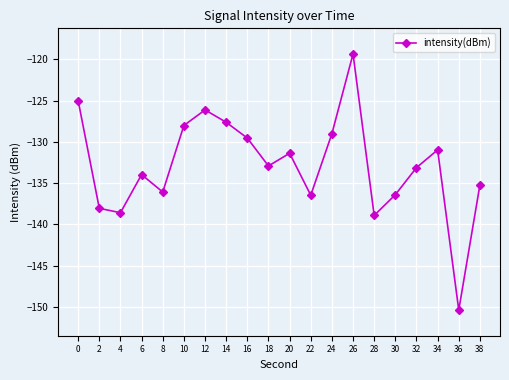

What is the value of the 11th point from the left?

-131.4